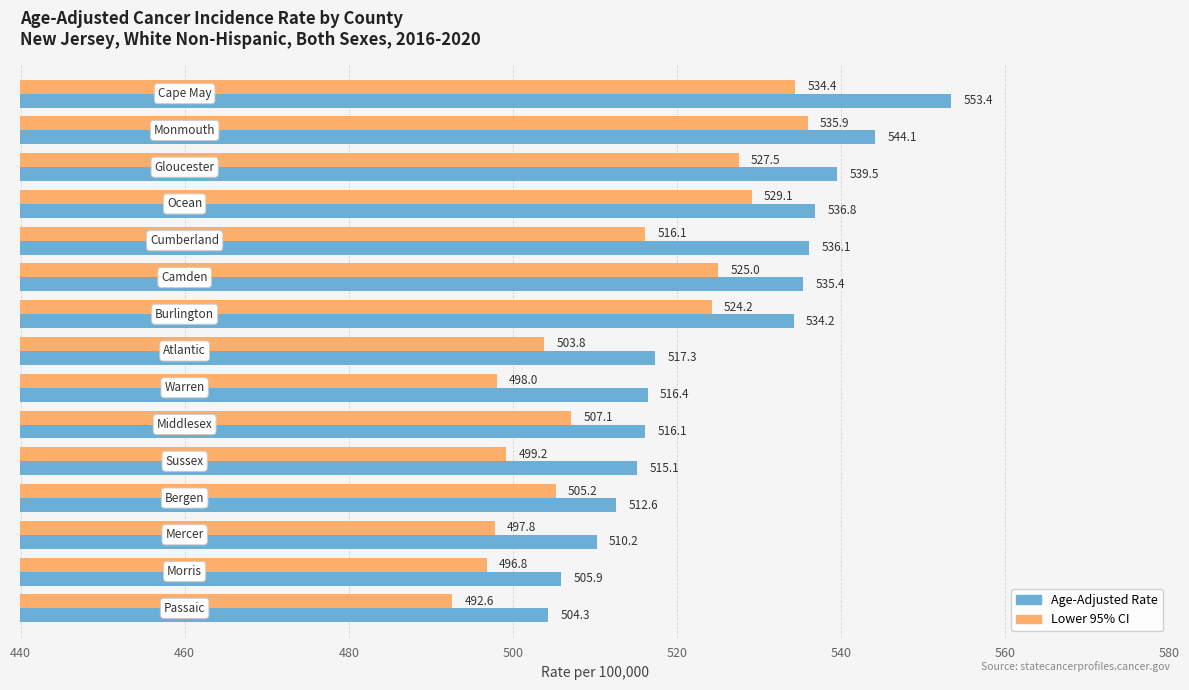

What are all the series names shown in the legend?

Age-Adjusted Rate, Lower 95% CI